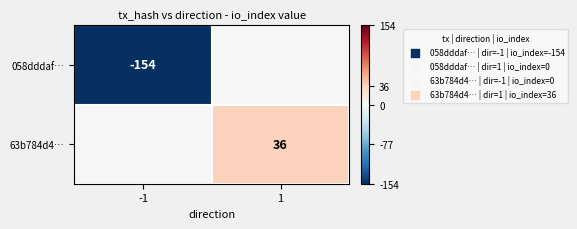

The 63b784d4… series shows 36 at 1. True or false?

True